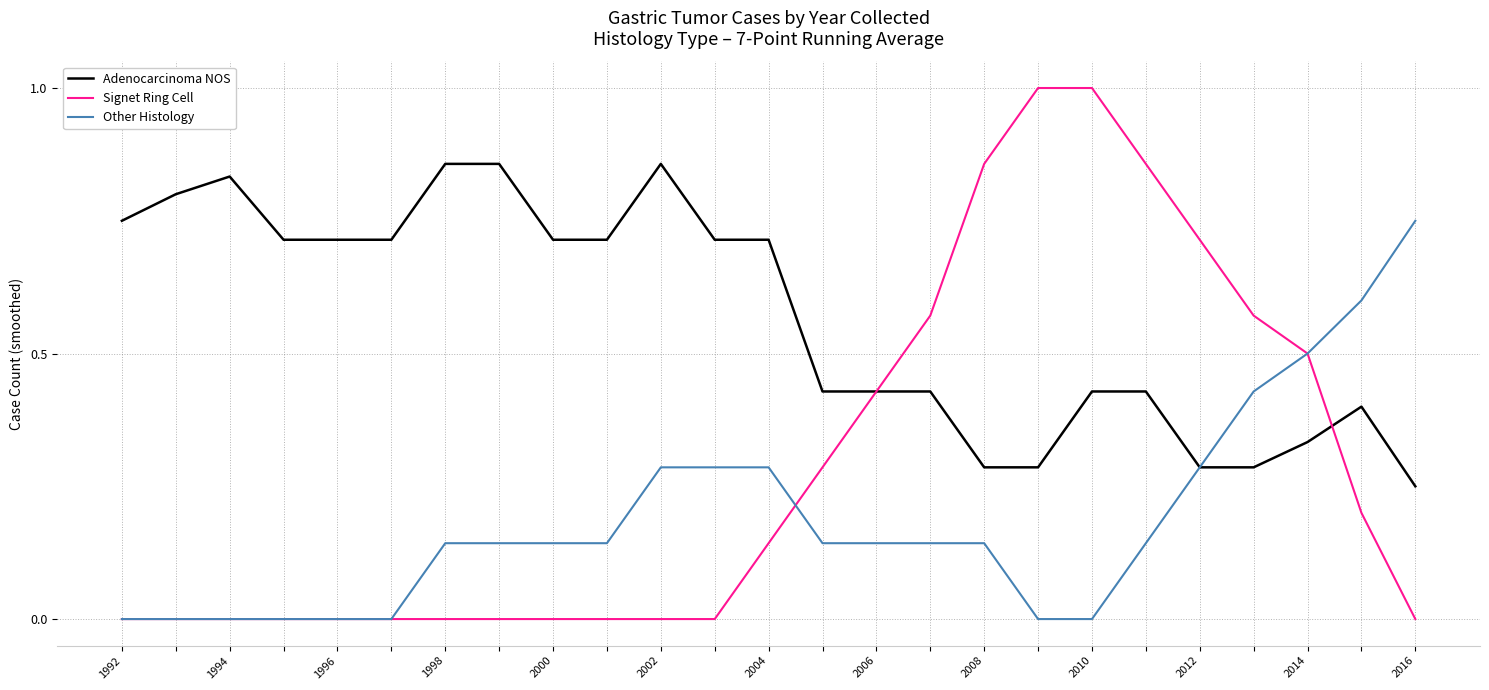

Which series has the largest range (max minus min)?

Signet Ring Cell